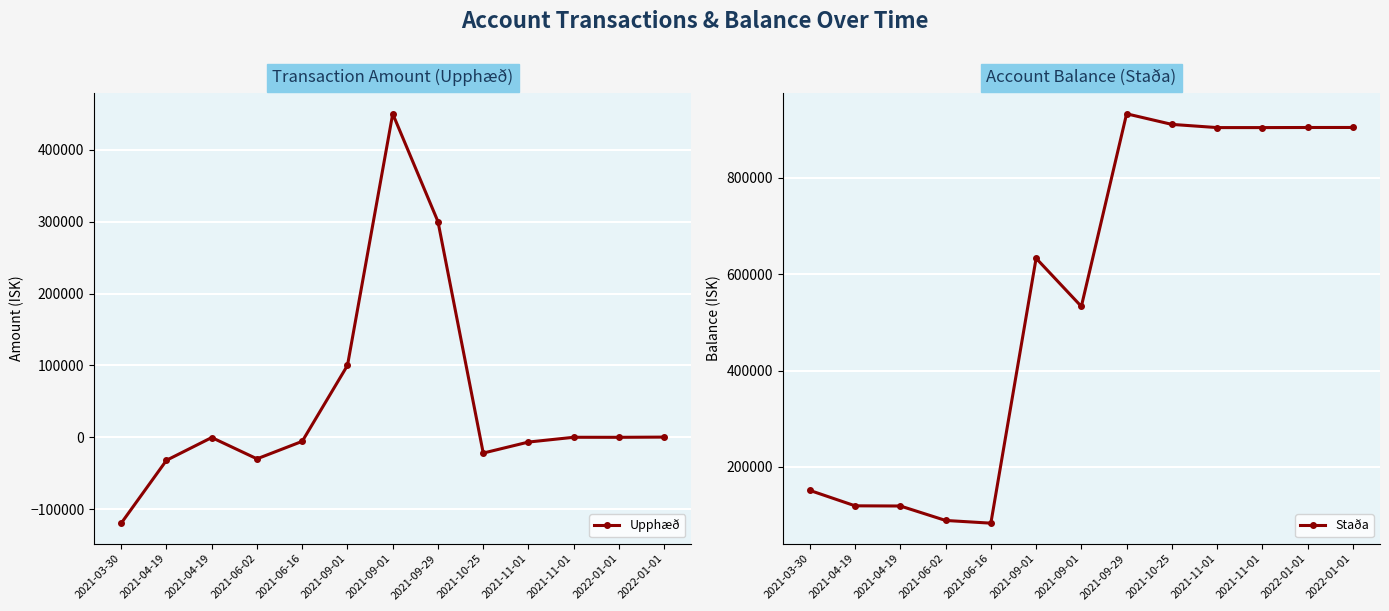

What is the sum of all Upphæð values?

634051